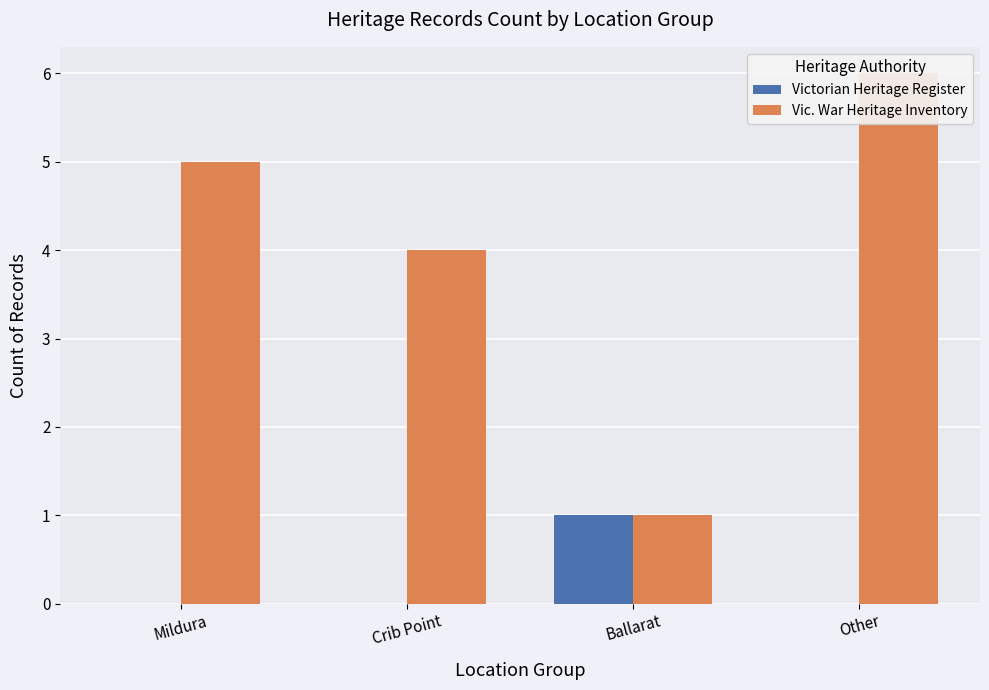

Rank the series by their maximum value, from highest to lowest.

Vic. War Heritage Inventory, Victorian Heritage Register